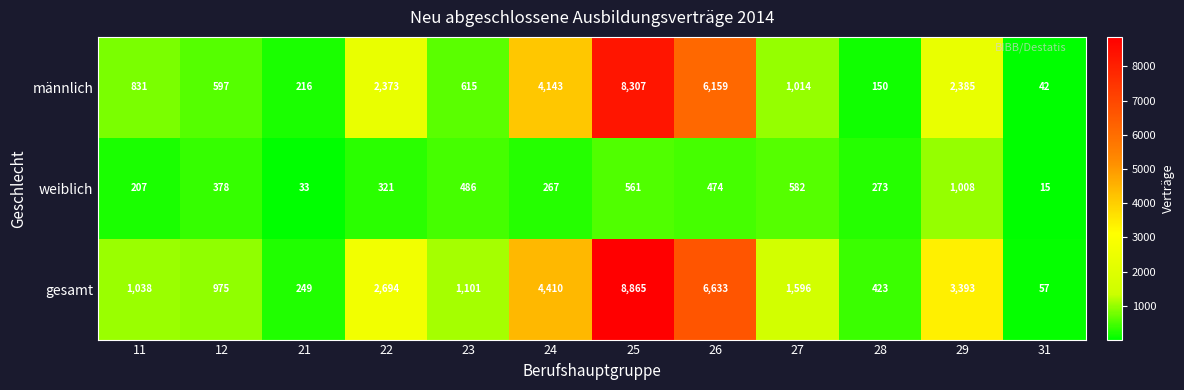

Between 22 and 31, which series saw the biggest shift?

gesamt